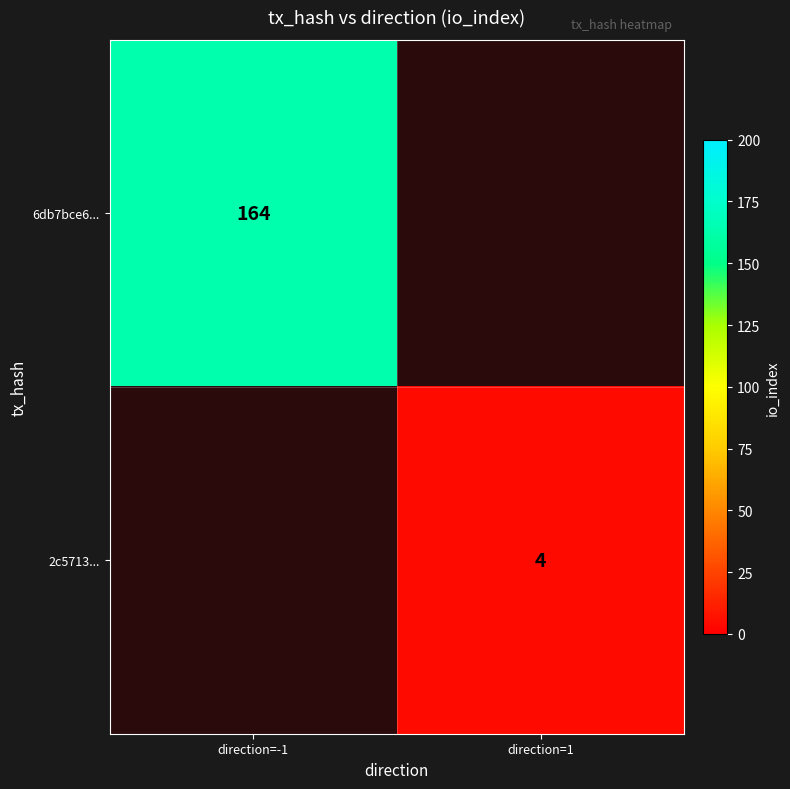

Is it true that 6db7bce6... equals 164 at direction=-1?

True